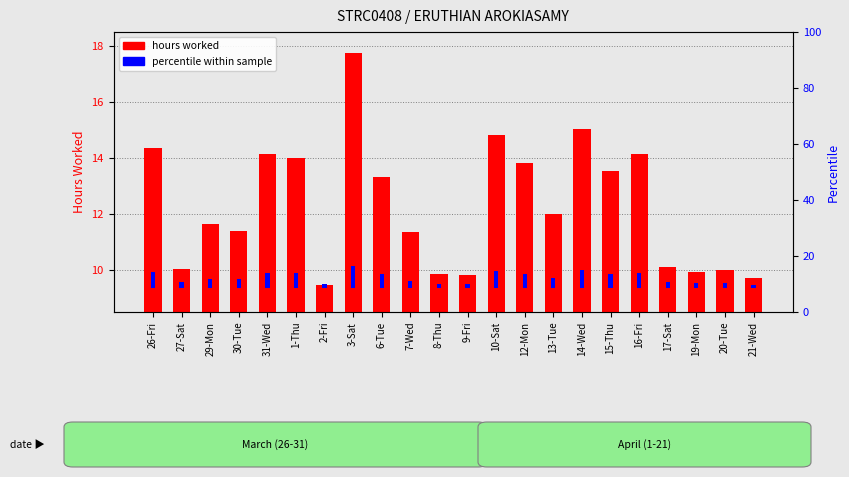

The value of percentile within sample at 26-Fri is 5.8. True or false?

True